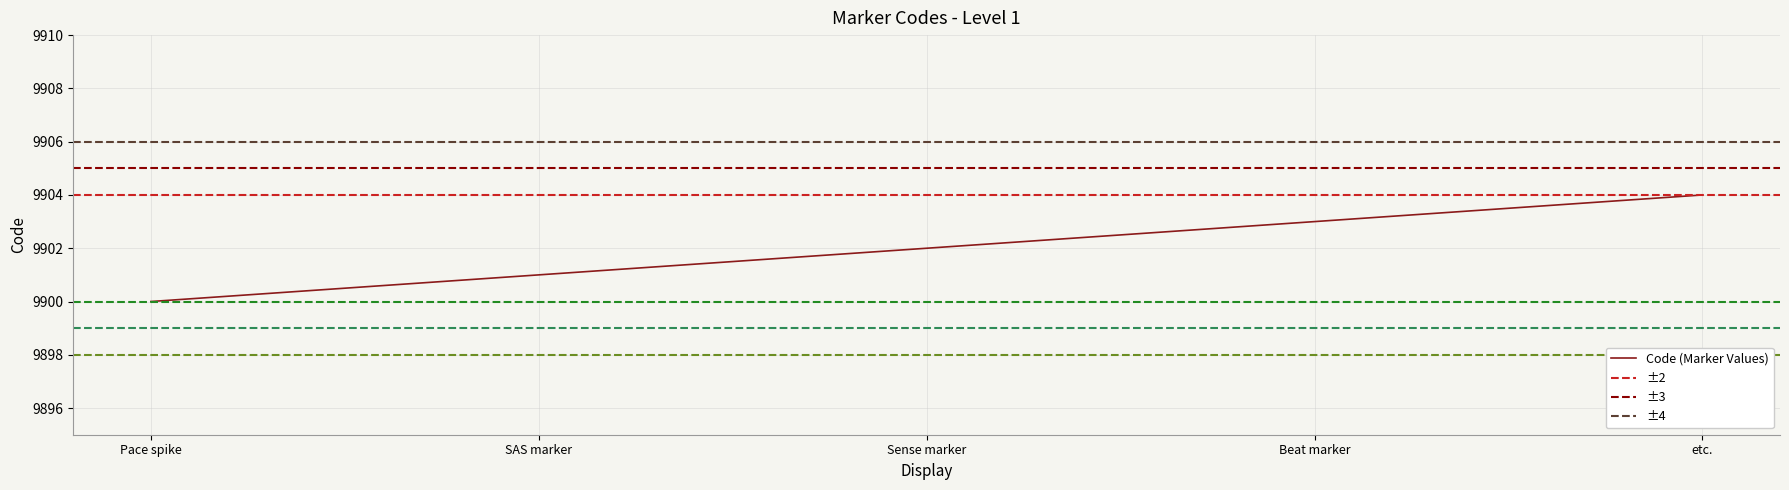

How many lines are shown in the chart?

1